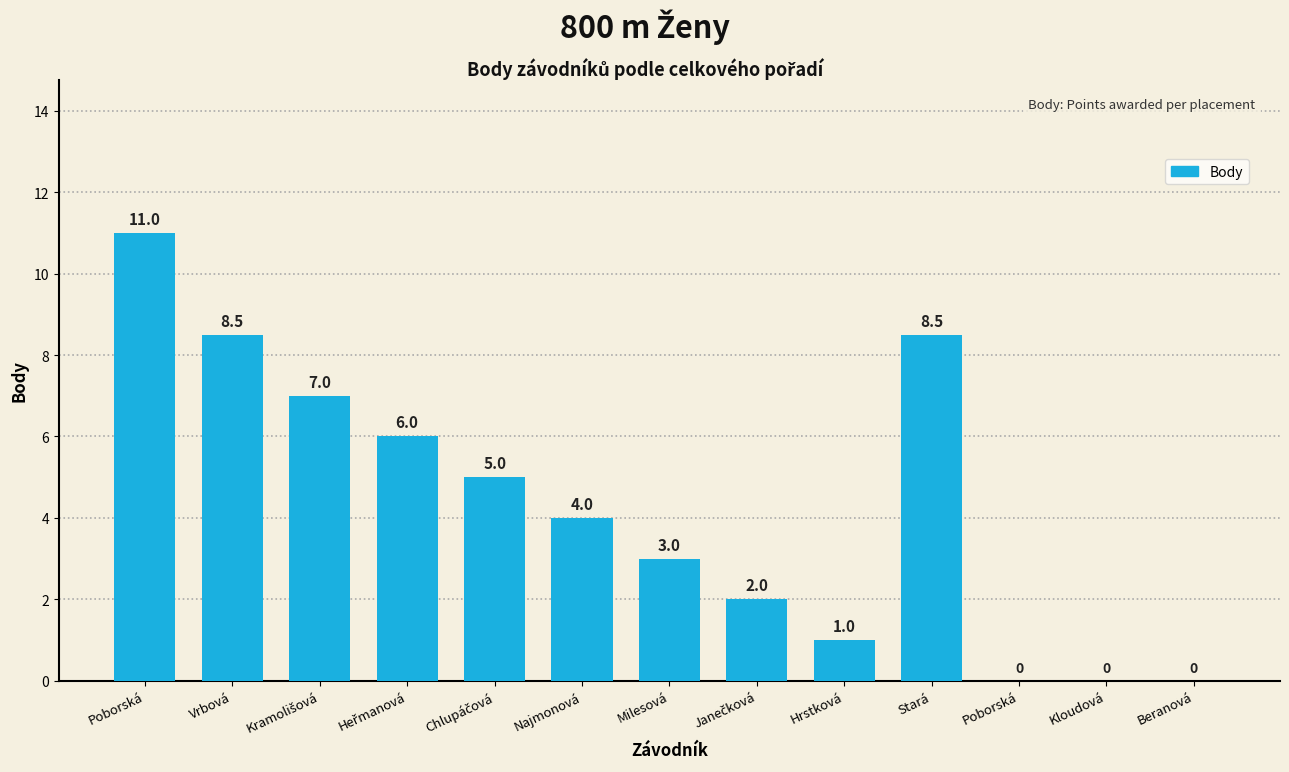

Between Hrstková and Najmonová, which is larger?

Najmonová